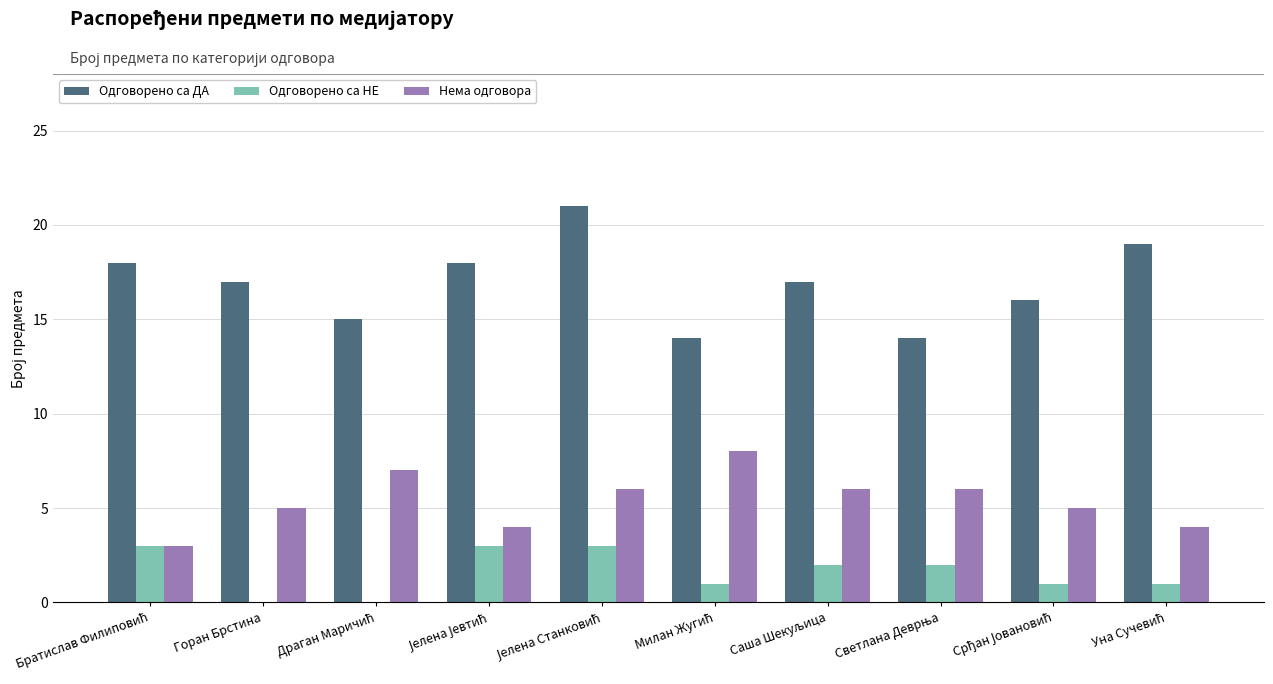

Which series has the largest total across all categories?

Одговорено са ДА